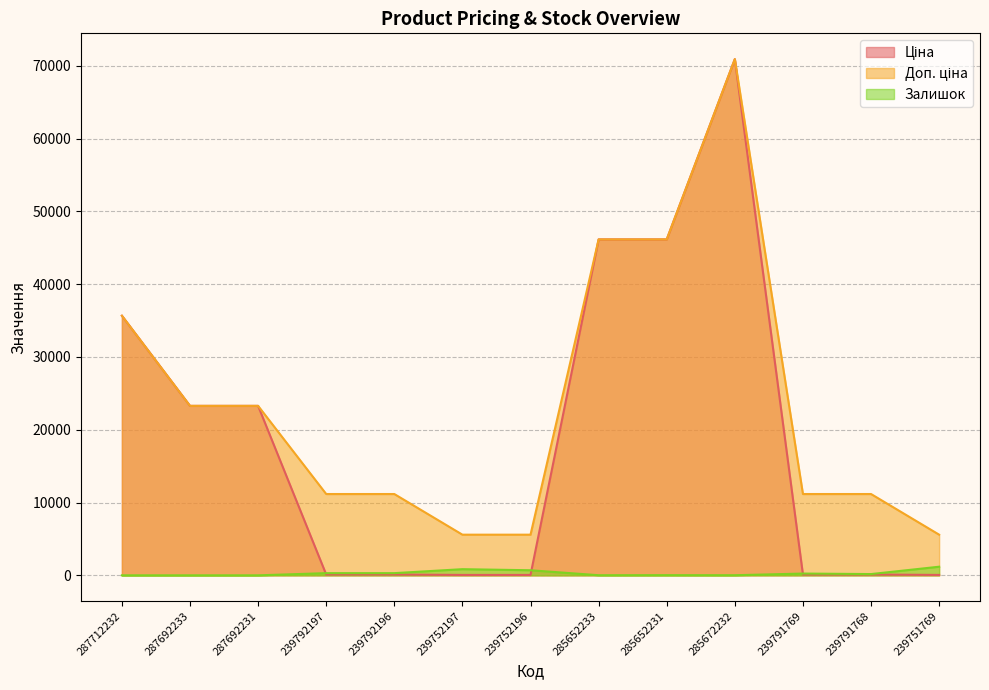

Is the value of Залишок at 285652231 greater than the value of Ціна at 239792197?

No